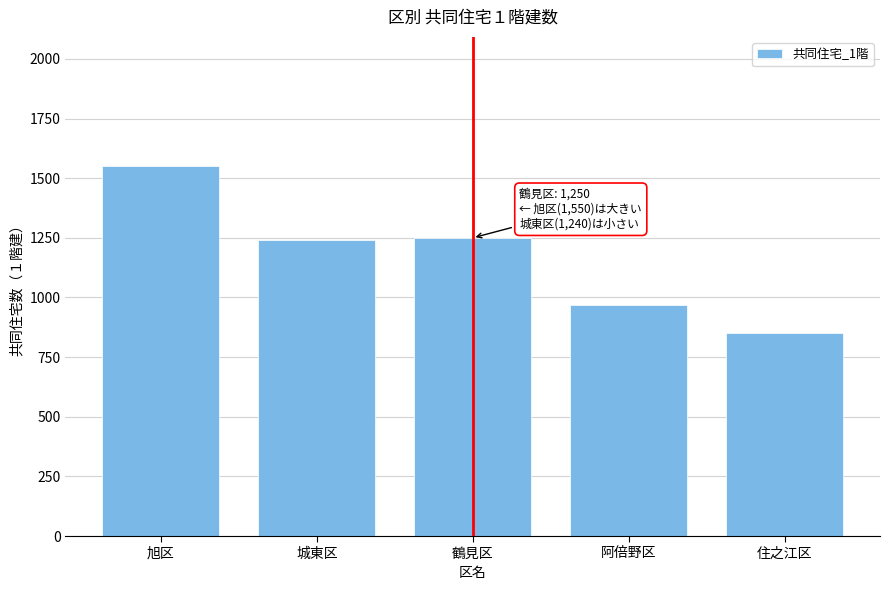

Reading left to right, what are all the values shown in this chart?

1550	1240	1250	970	850